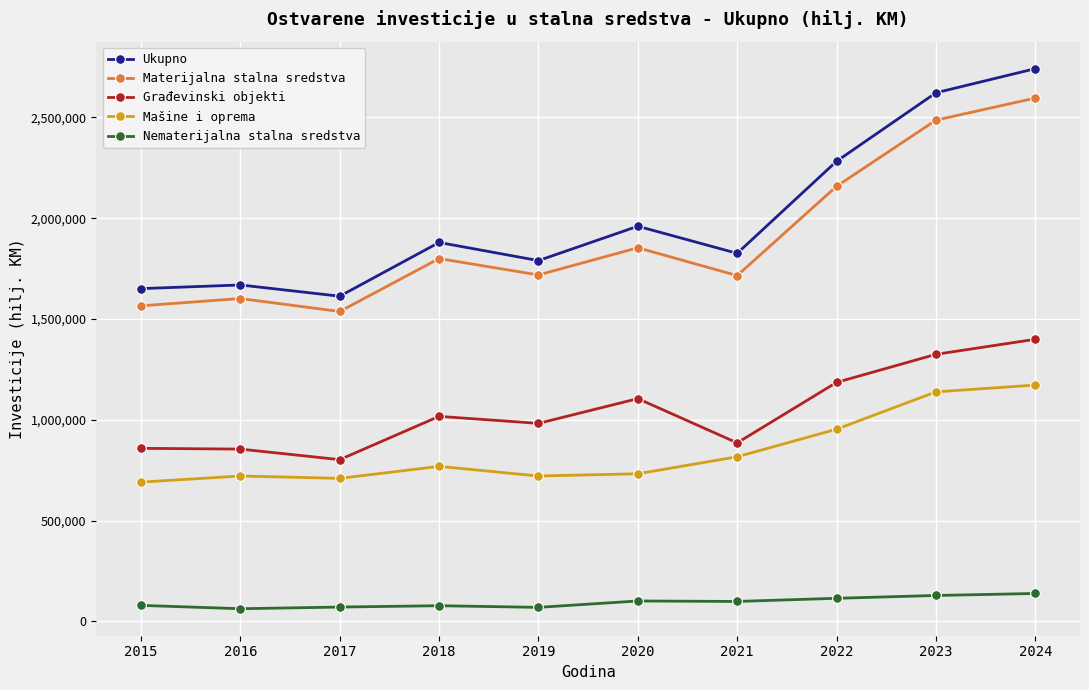

At which label does Materijalna stalna sredstva reach its minimum?

2017